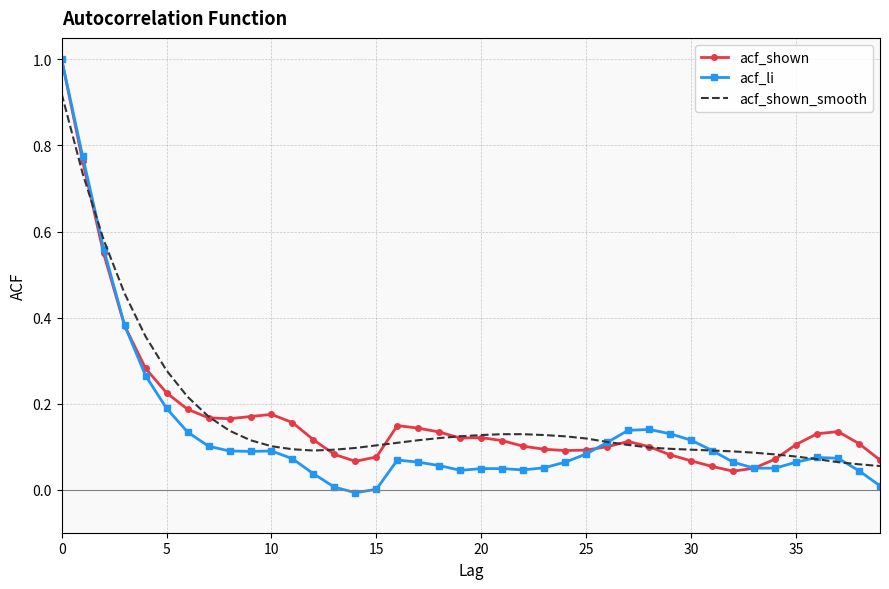

What is the maximum value shown in the chart?

1.0